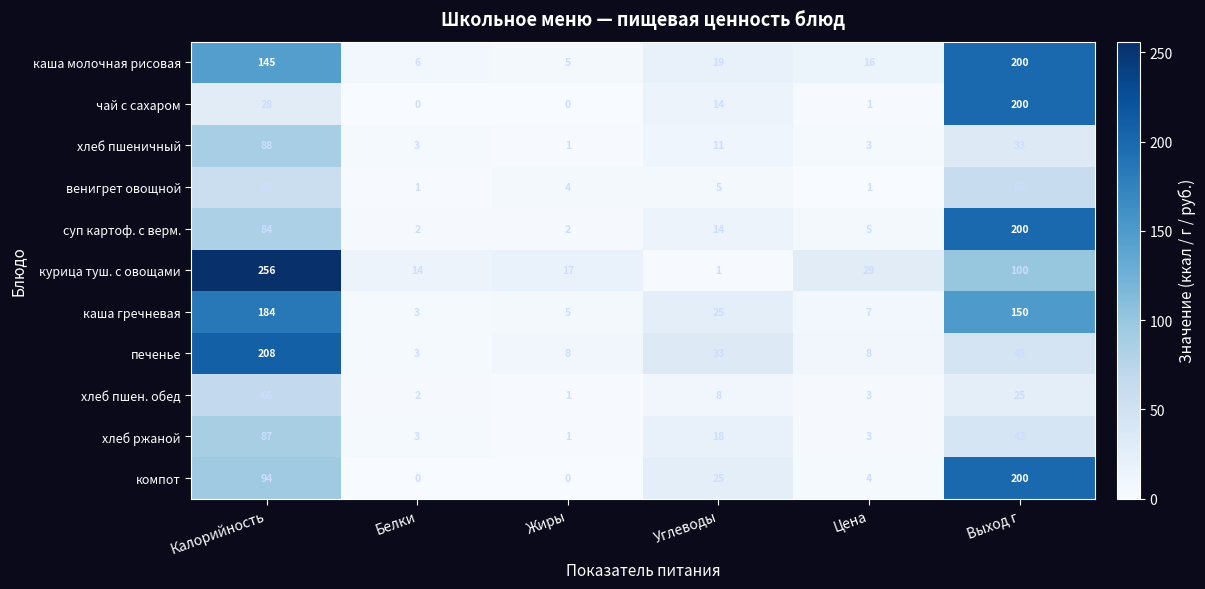

At how many categories does at least one series exceed 120?

2